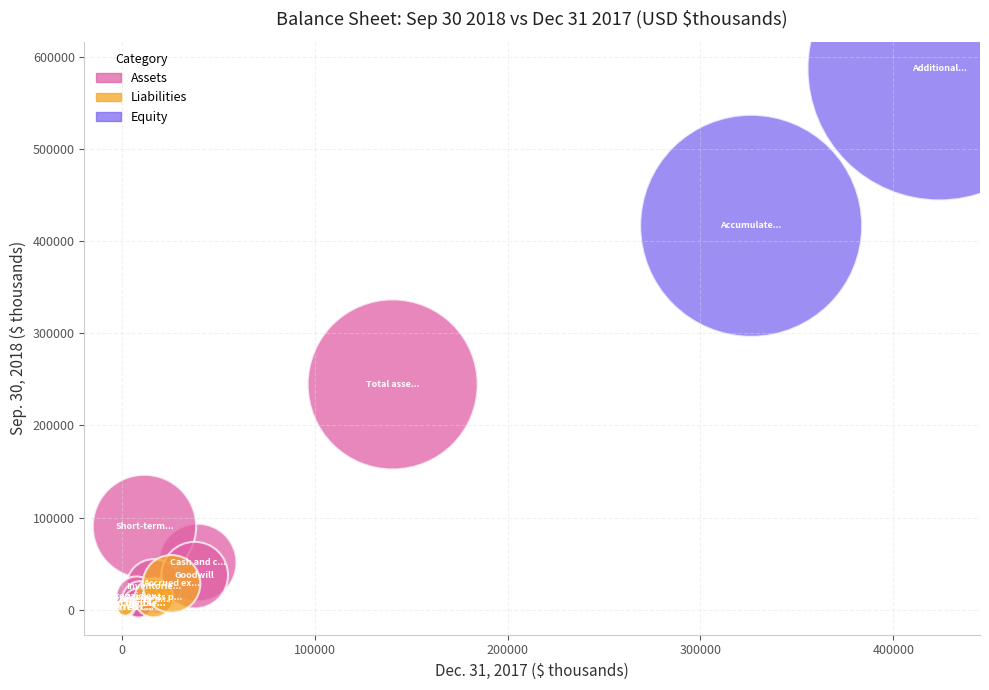

Which series contains the highest Y value?

Equity